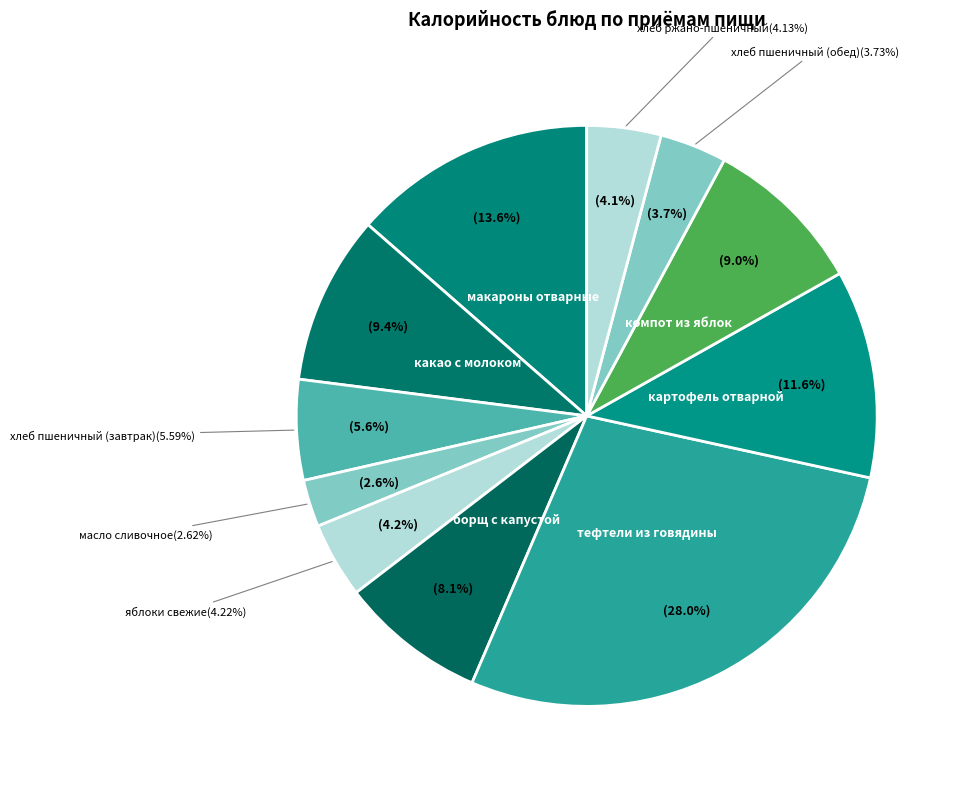

Is it true that хлеб пшеничный (обед) is 13% of the pie?

False